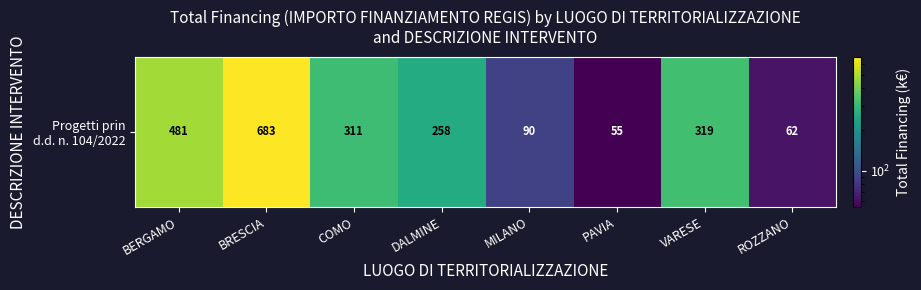

What is the difference between the maximum and minimum values?

627.9